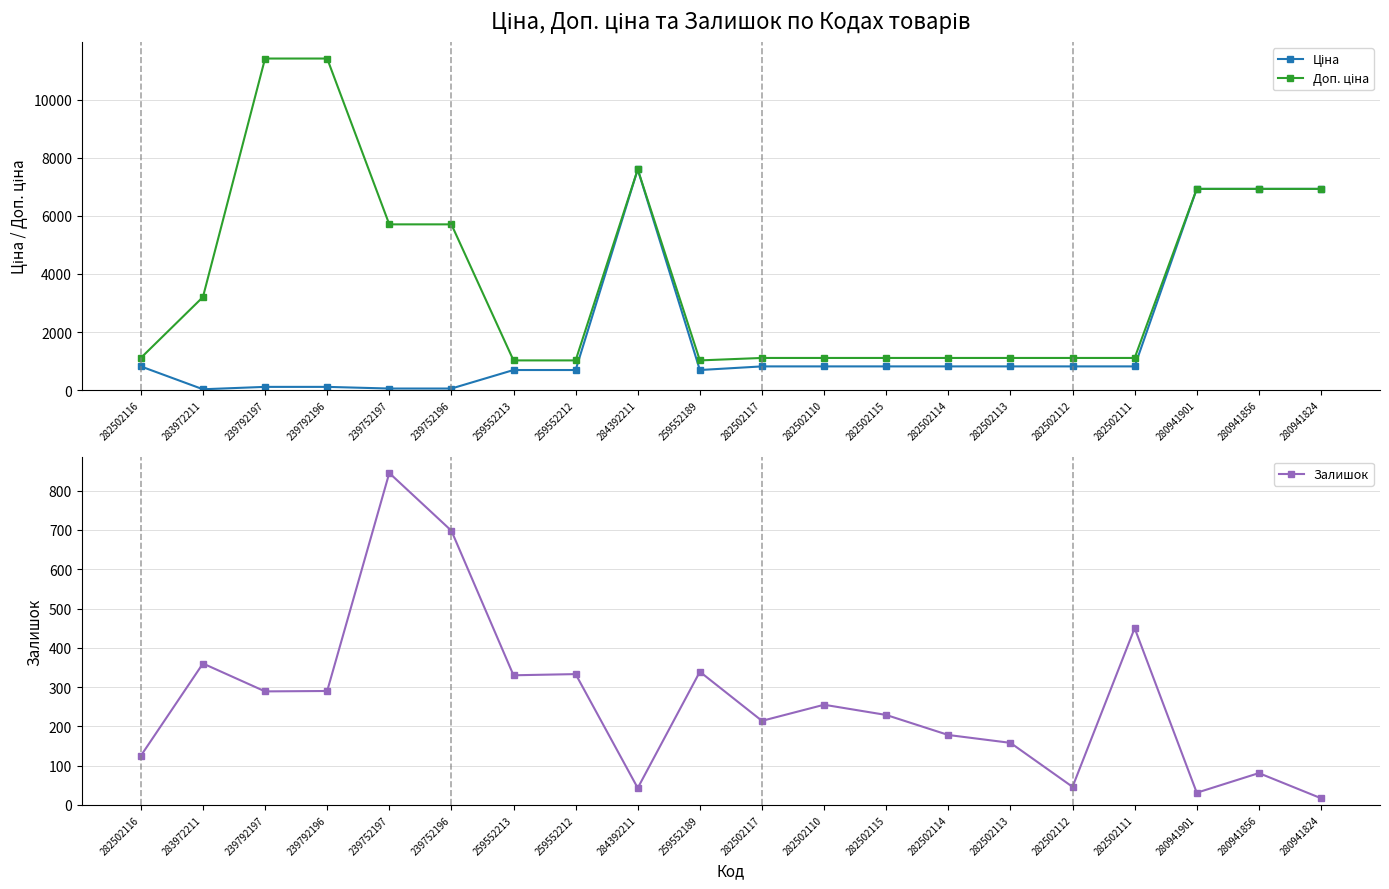

At which label does Ціна reach its minimum?

283972211